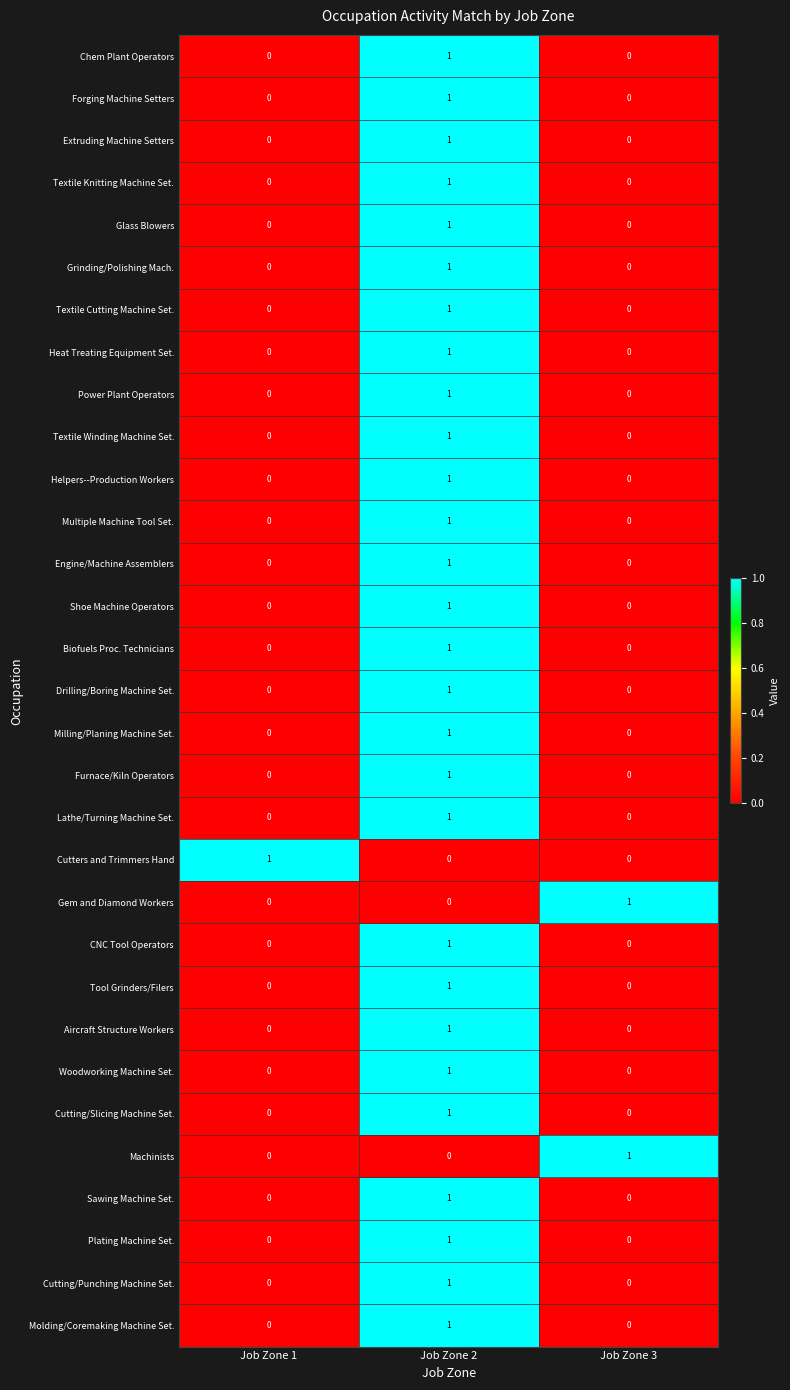

True or false: Biofuels Proc. Technicians has a value of 1 at Job Zone 2.

True